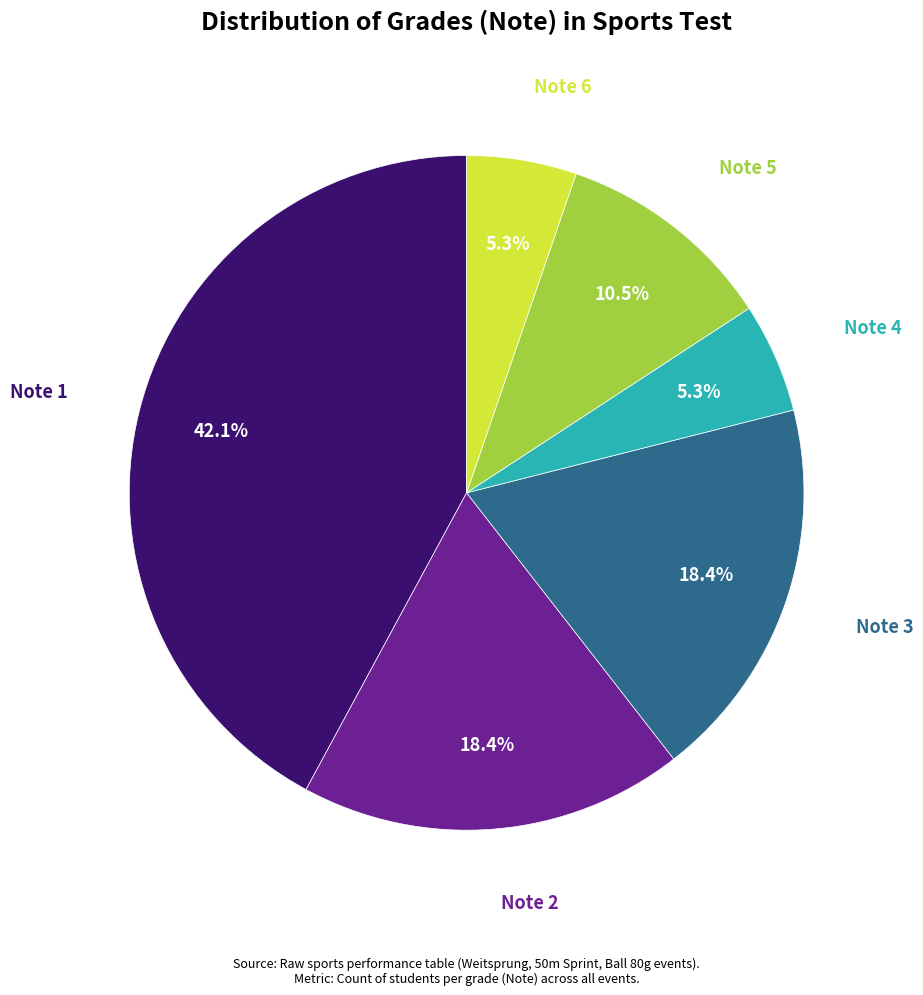

What is the largest slice in the pie chart?

Note 1